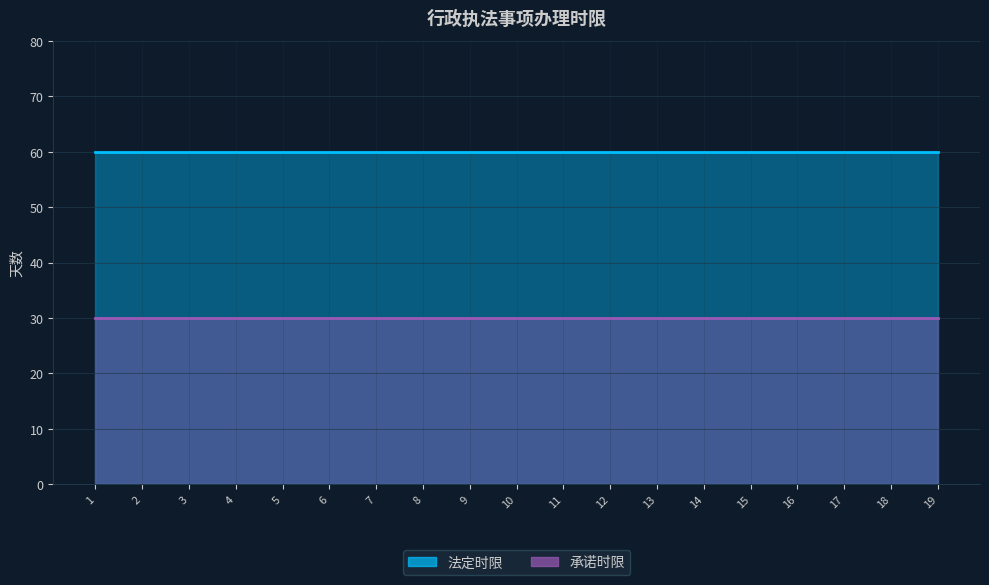

True or false: 承诺时限 and 法定时限 intersect in this chart.

False